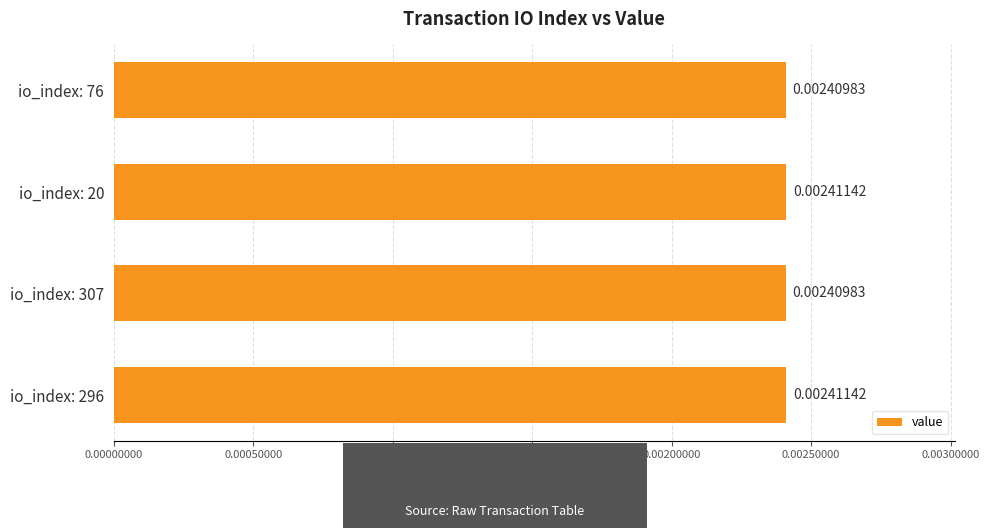

Which has a higher value, io_index: 76 or io_index: 296?

io_index: 296